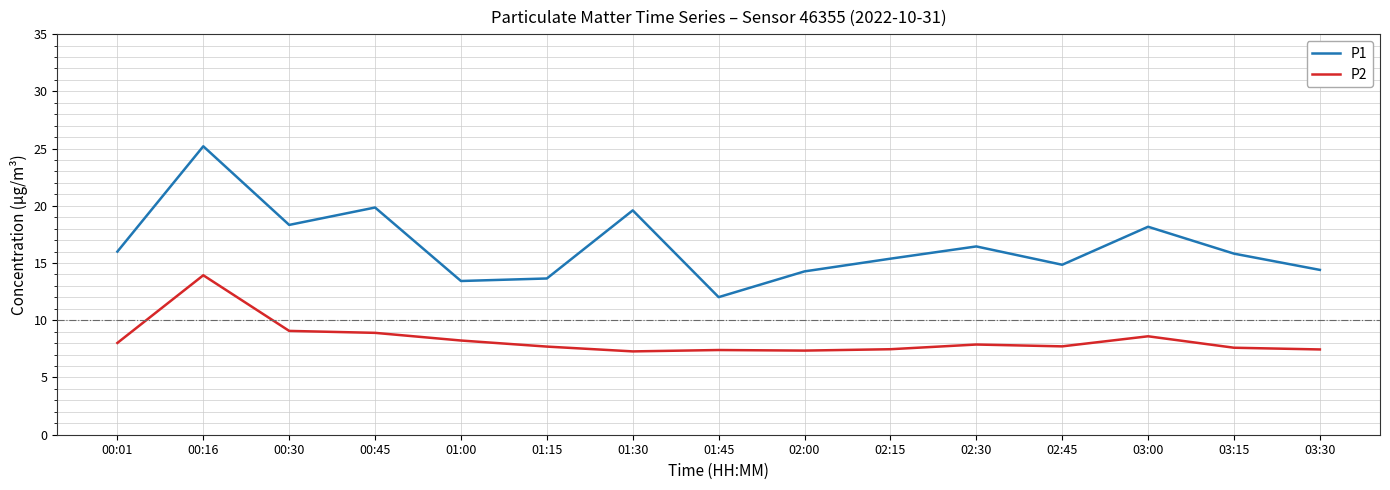

At which label does P2 reach its peak?

00:16